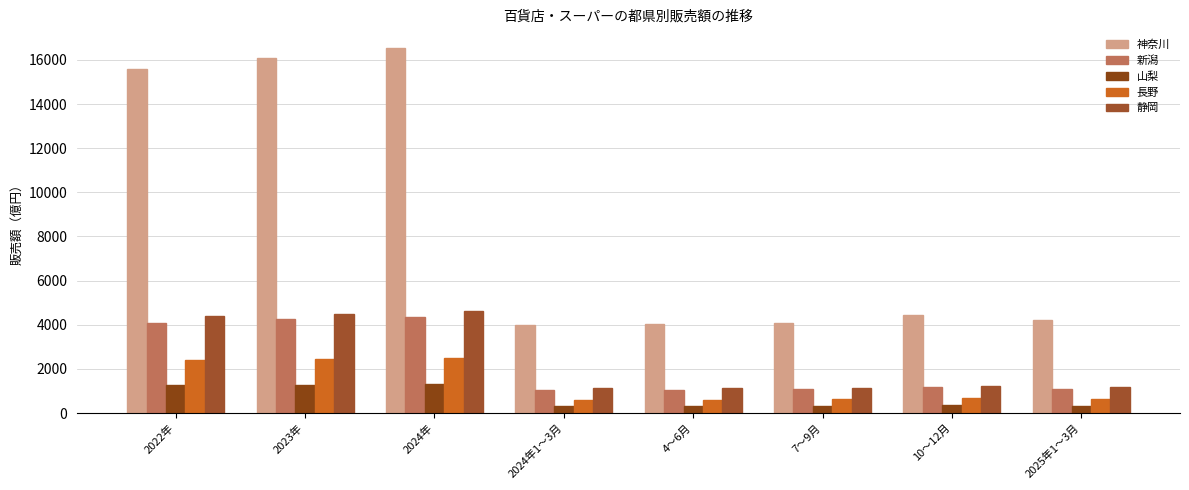

What is the highest value of the 神奈川 series?

16555.5